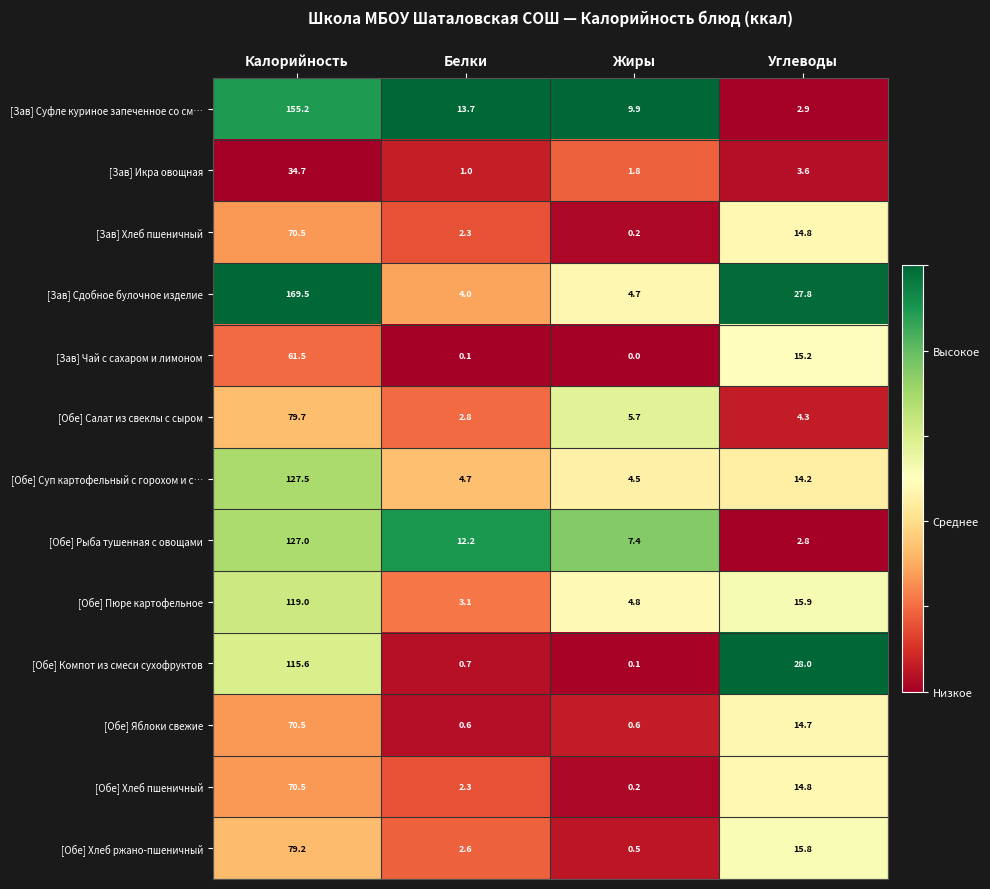

Count the number of data series in this chart.

13